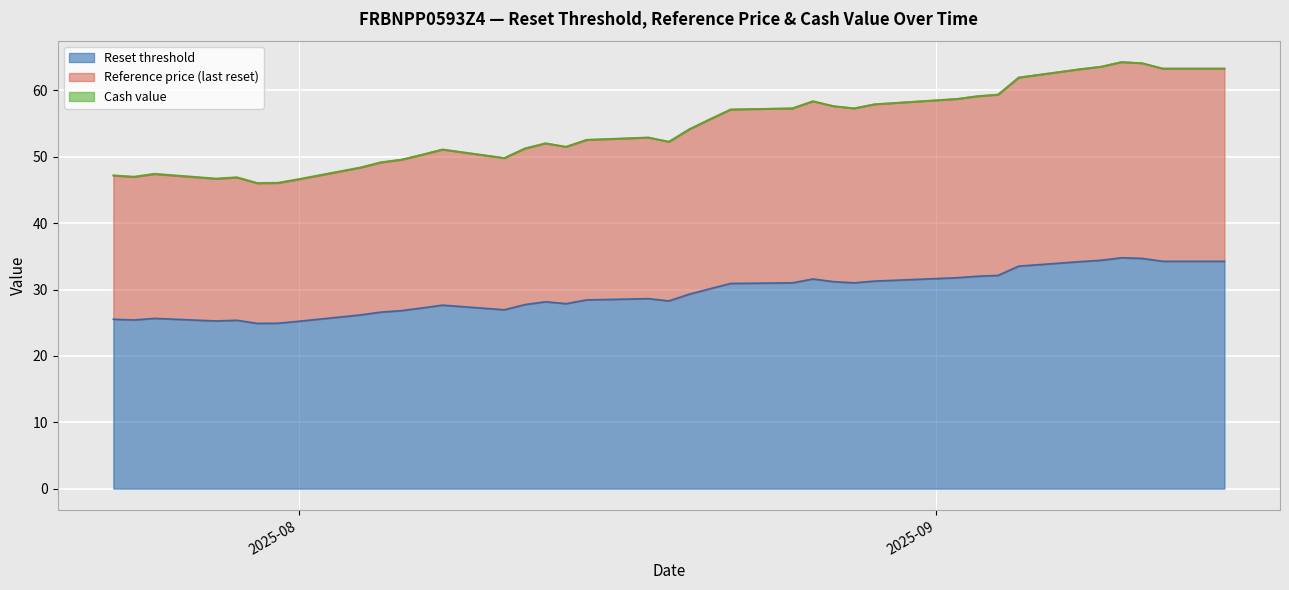

What is the lowest value of the Reset threshold series?

24.9